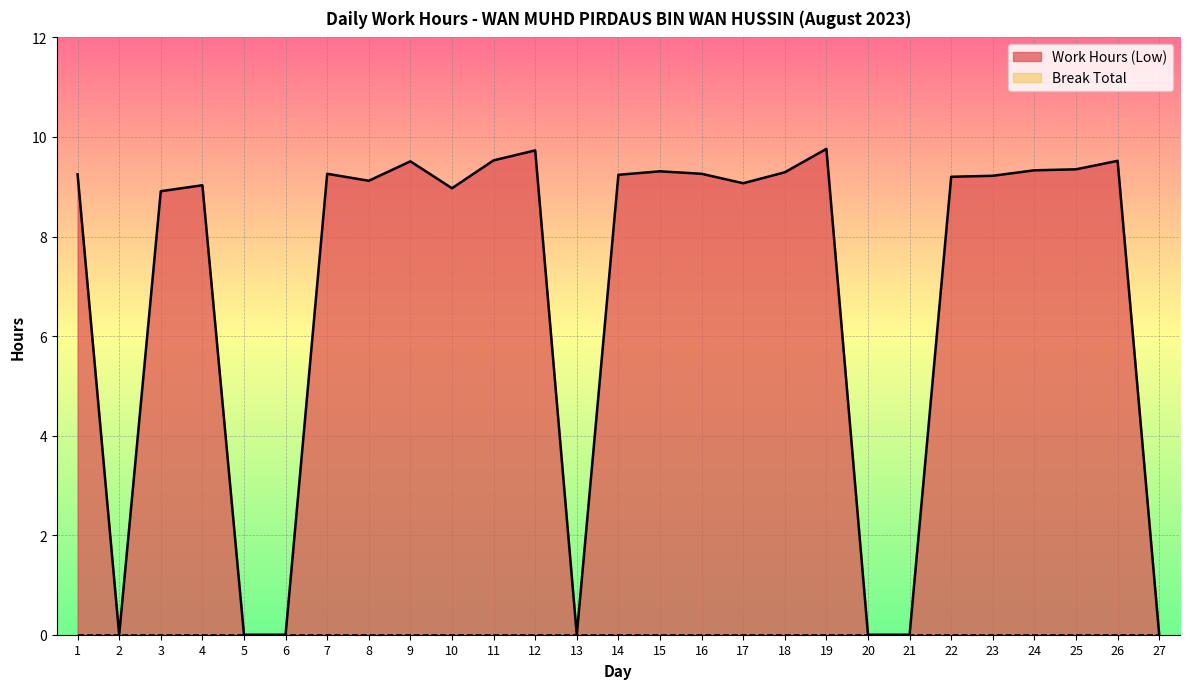

What is the value of the 10th point from the left?

9.0